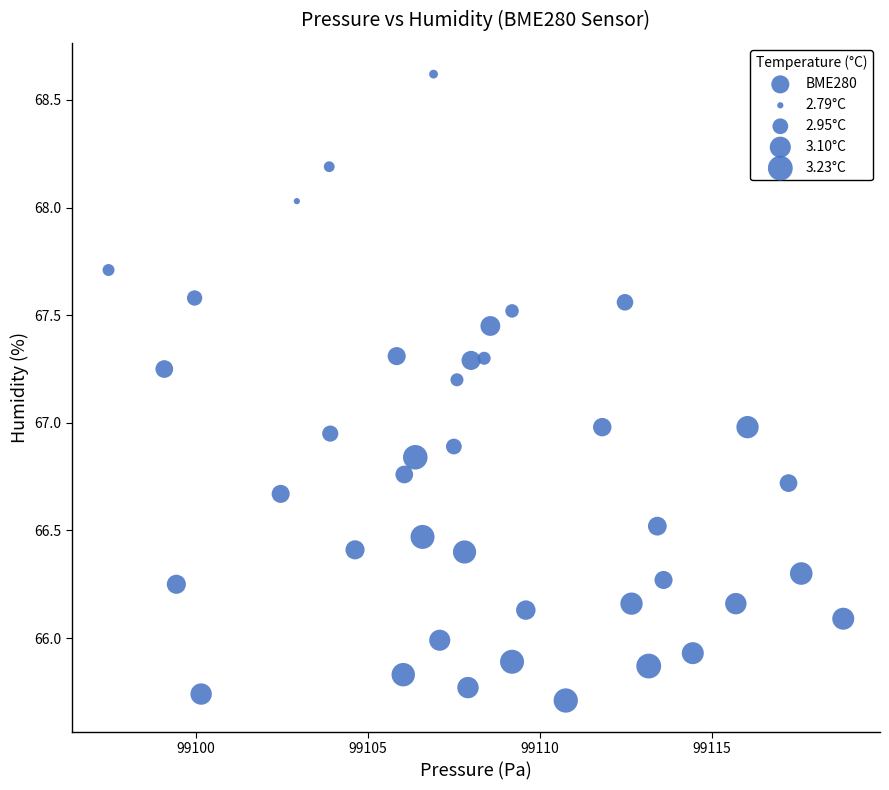

What is the range of X values (max minus min)?

21.3